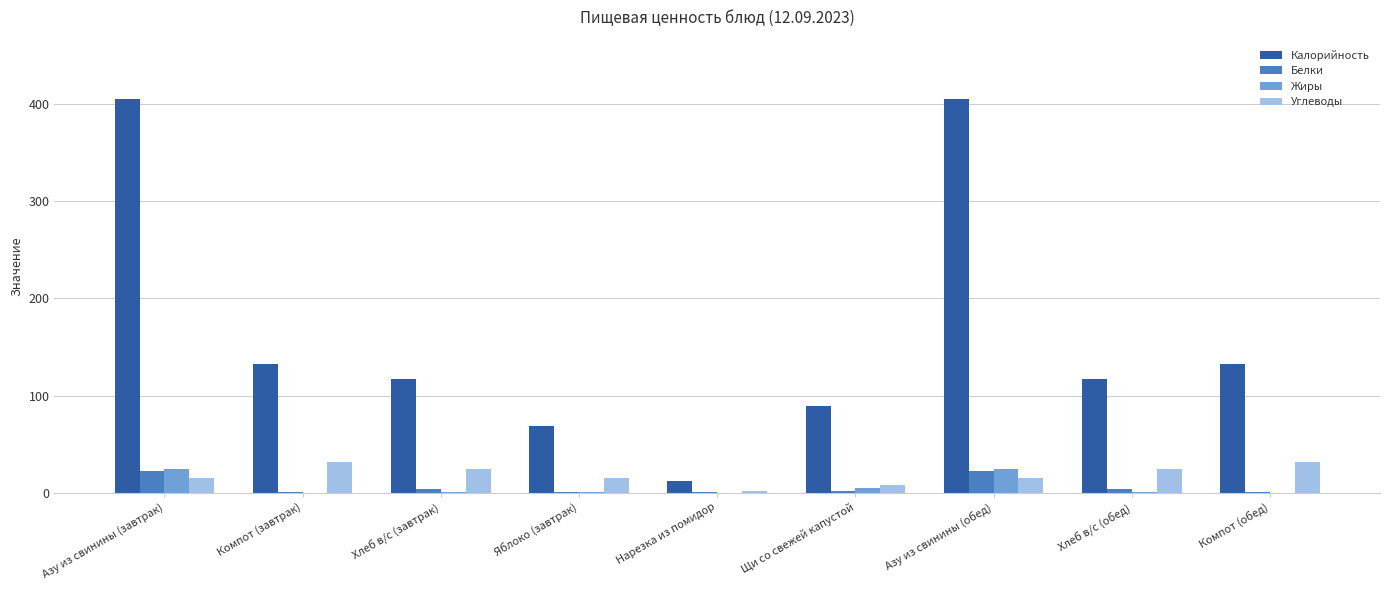

Read the Жиры value at Азу из свинины (обед).

24.6